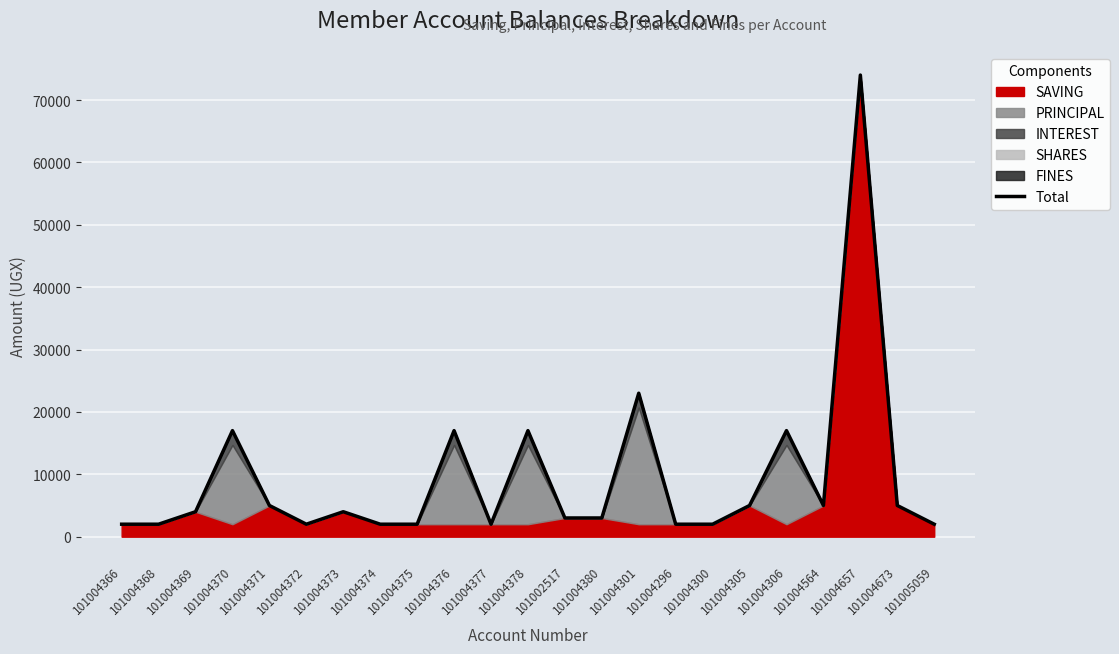

What is the average value?

9435